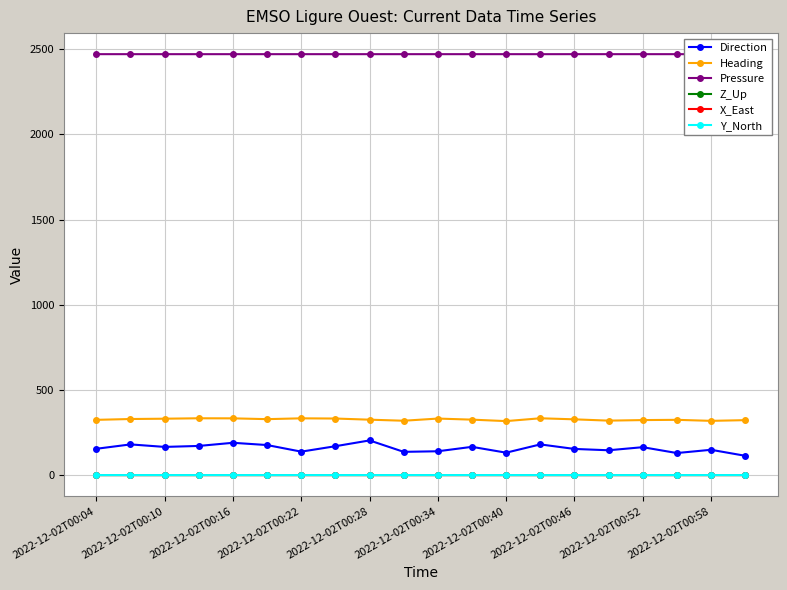

True or false: Pressure has more than 0 points higher than both neighbors.

True